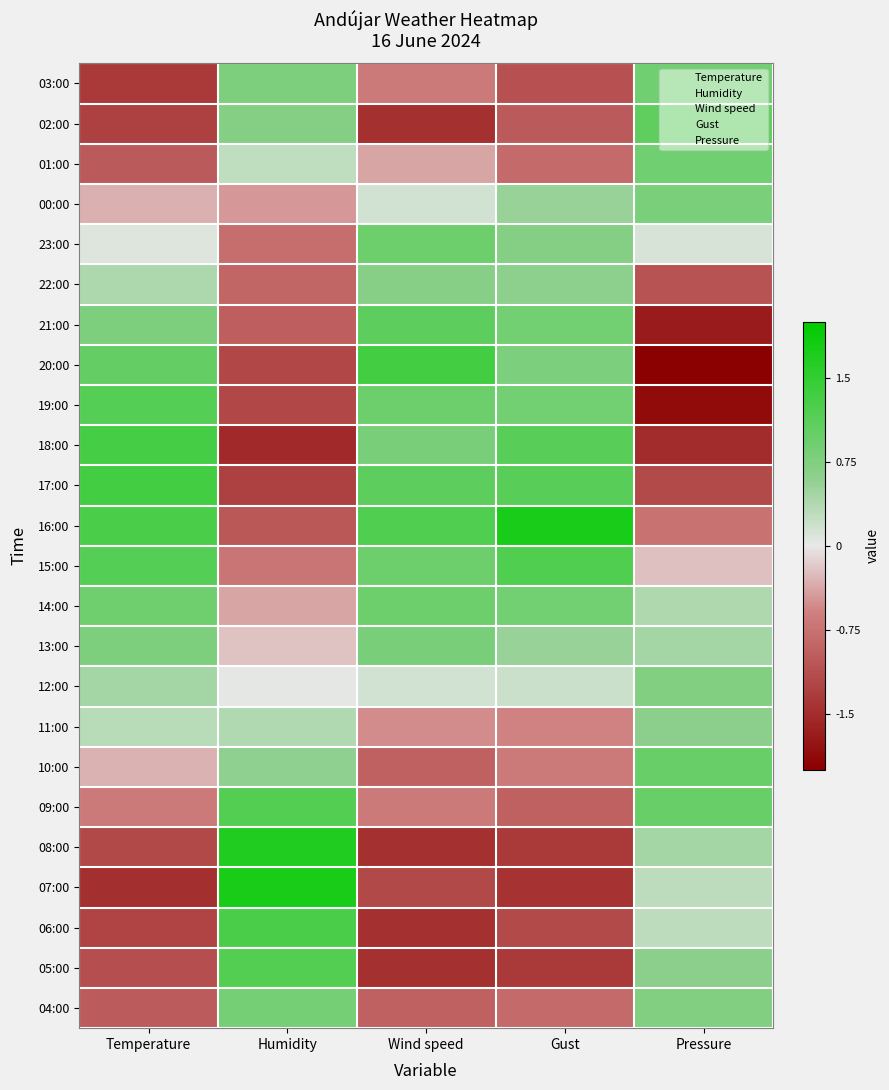

Reading left to right, list all the values displayed in this chart.

03:00: Temperature=-1.4	Humidity=0.8	Wind speed=-0.7	Gust=-1.1	Pressure=0.9
02:00: Temperature=-1.3	Humidity=0.7	Wind speed=-1.5	Gust=-1.0	Pressure=1.1
01:00: Temperature=-1.0	Humidity=0.3	Wind speed=-0.4	Gust=-0.8	Pressure=0.9
00:00: Temperature=-0.3	Humidity=-0.5	Wind speed=0.1	Gust=0.5	Pressure=0.8
23:00: Temperature=0.1	Humidity=-0.8	Wind speed=0.9	Gust=0.7	Pressure=0.1
22:00: Temperature=0.4	Humidity=-0.9	Wind speed=0.7	Gust=0.6	Pressure=-1.1
21:00: Temperature=0.8	Humidity=-1.0	Wind speed=1.1	Gust=0.9	Pressure=-1.7
20:00: Temperature=1.0	Humidity=-1.2	Wind speed=1.3	Gust=0.8	Pressure=-2.0
19:00: Temperature=1.2	Humidity=-1.2	Wind speed=0.9	Gust=0.9	Pressure=-1.9
18:00: Temperature=1.3	Humidity=-1.5	Wind speed=0.8	Gust=1.1	Pressure=-1.5
17:00: Temperature=1.4	Humidity=-1.3	Wind speed=1.1	Gust=1.1	Pressure=-1.2
16:00: Temperature=1.3	Humidity=-1.0	Wind speed=1.2	Gust=1.7	Pressure=-0.7
15:00: Temperature=1.2	Humidity=-0.7	Wind speed=0.9	Gust=1.2	Pressure=-0.2
14:00: Temperature=0.9	Humidity=-0.4	Wind speed=0.9	Gust=0.9	Pressure=0.4
13:00: Temperature=0.8	Humidity=-0.2	Wind speed=0.8	Gust=0.5	Pressure=0.5
12:00: Temperature=0.5	Humidity=0.0	Wind speed=0.1	Gust=0.2	Pressure=0.7
11:00: Temperature=0.3	Humidity=0.4	Wind speed=-0.5	Gust=-0.6	Pressure=0.6
10:00: Temperature=-0.3	Humidity=0.6	Wind speed=-0.9	Gust=-0.7	Pressure=1.0
09:00: Temperature=-0.7	Humidity=1.2	Wind speed=-0.7	Gust=-0.9	Pressure=1.0
08:00: Temperature=-1.2	Humidity=1.7	Wind speed=-1.5	Gust=-1.4	Pressure=0.5
07:00: Temperature=-1.5	Humidity=1.8	Wind speed=-1.2	Gust=-1.4	Pressure=0.3
06:00: Temperature=-1.2	Humidity=1.3	Wind speed=-1.5	Gust=-1.2	Pressure=0.3
05:00: Temperature=-1.1	Humidity=1.2	Wind speed=-1.5	Gust=-1.4	Pressure=0.6
04:00: Temperature=-1.0	Humidity=0.9	Wind speed=-0.9	Gust=-0.8	Pressure=0.7